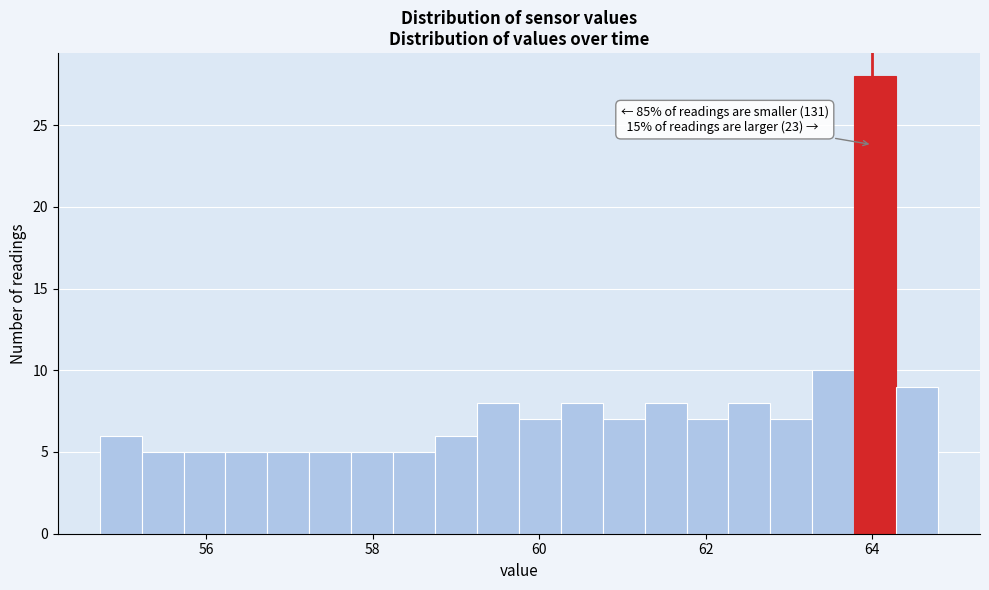

Read against the x-axis, roughly where is the centre of the tallest bar?

64.0